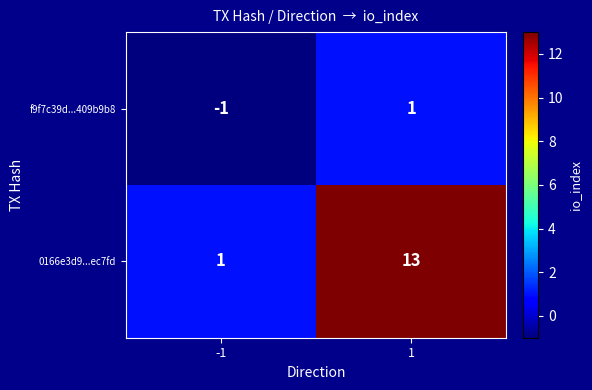

Which series has the largest total across all categories?

0166e3d9...ec7fd